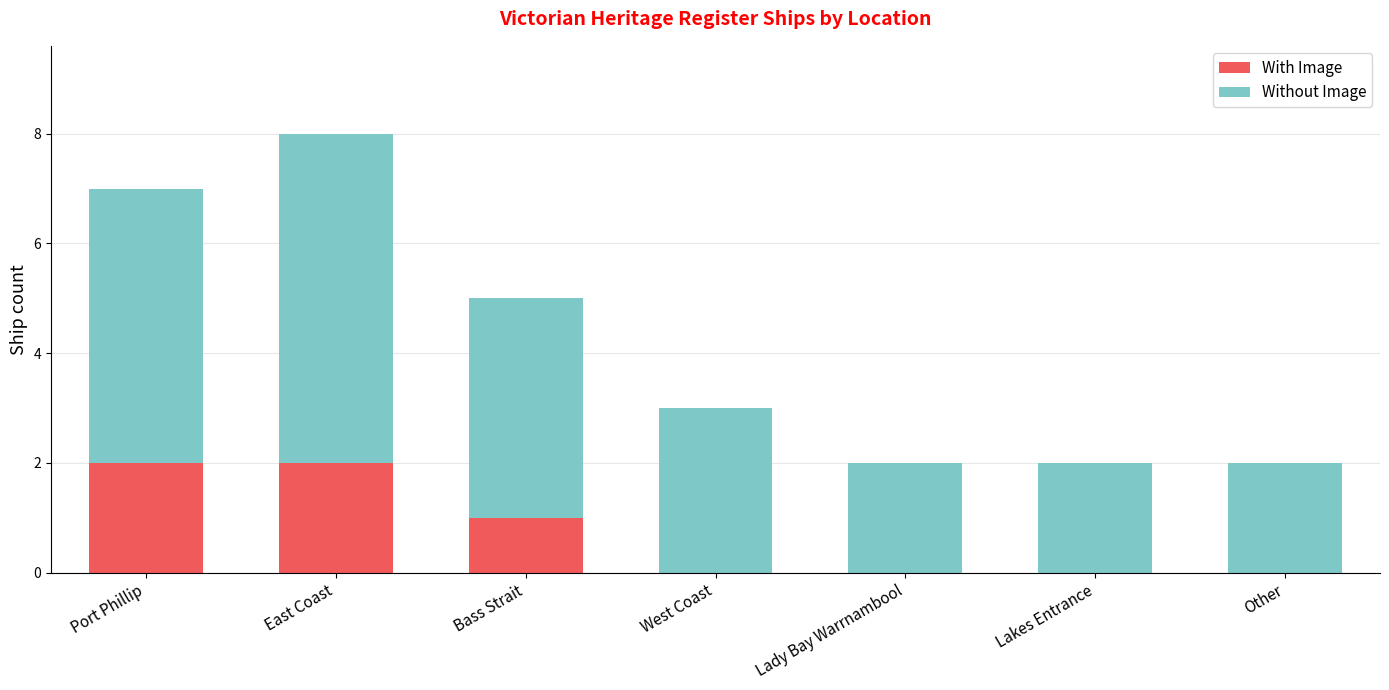

What is the total value across all series at Lady Bay Warrnambool?

2